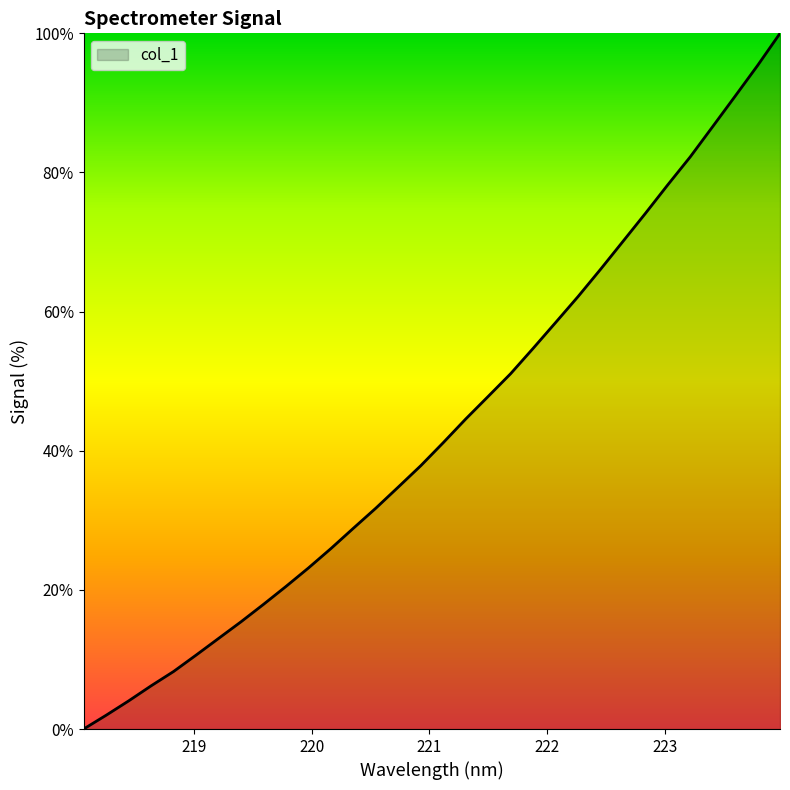

What is the difference between the maximum and minimum values?

100.0